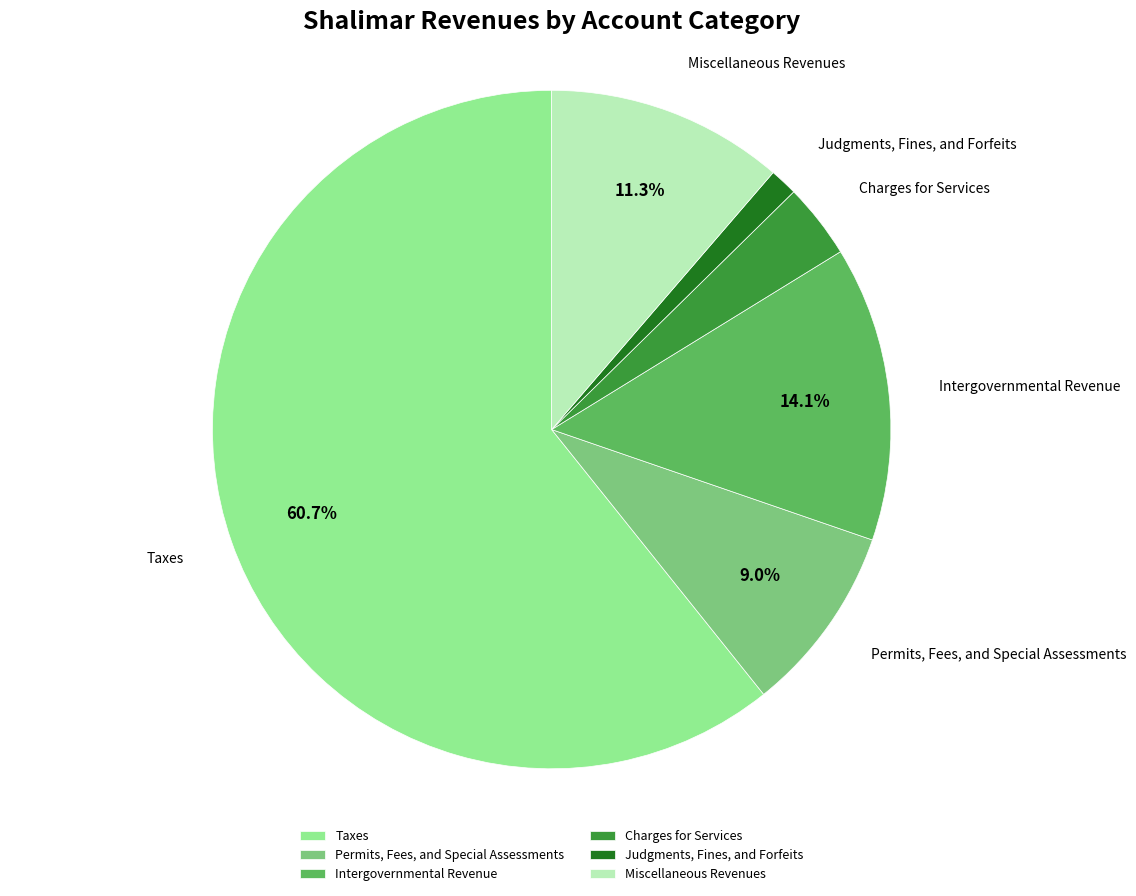

Rank the categories by value from lowest to highest.

Judgments, Fines, and Forfeits, Charges for Services, Permits, Fees, and Special Assessments, Miscellaneous Revenues, Intergovernmental Revenue, Taxes